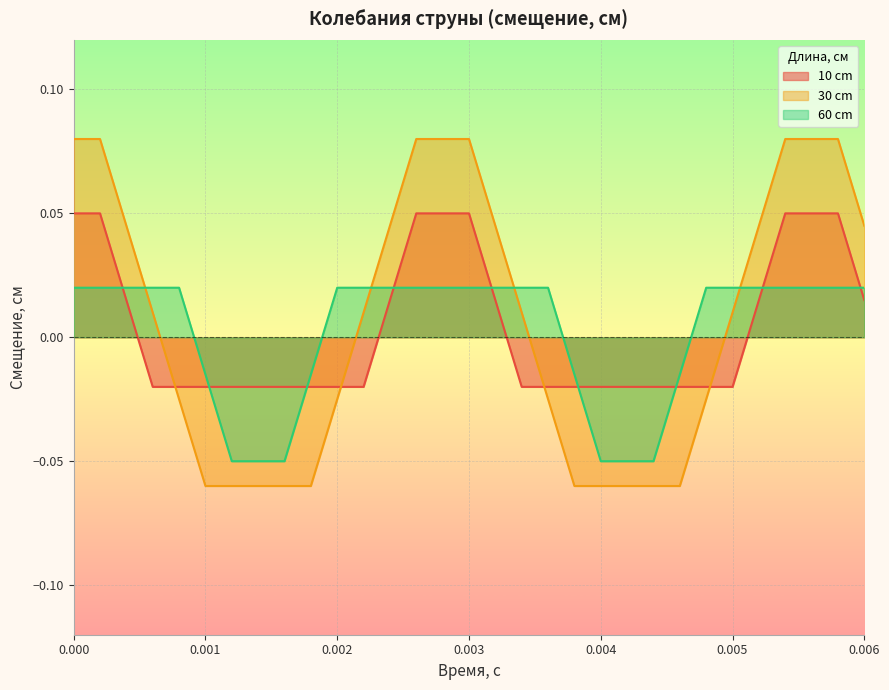

List the series in order of their peak value, highest first.

30 cm, 10 cm, 60 cm